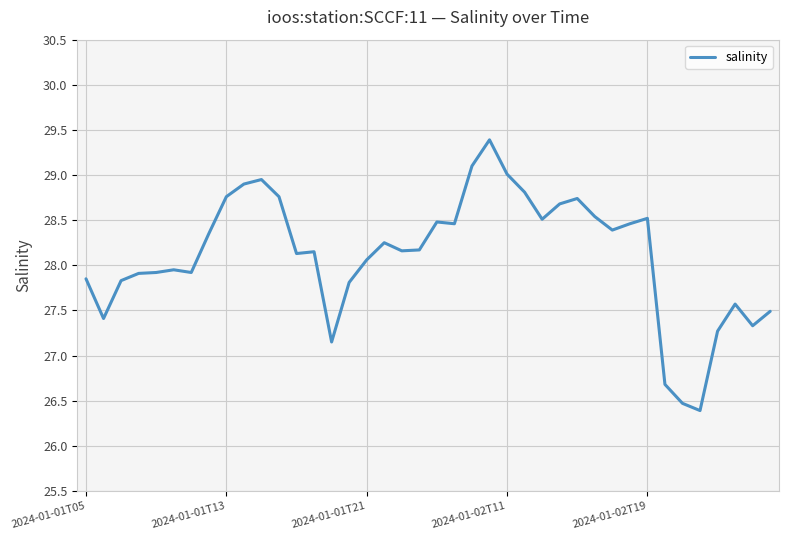

What is the difference between the maximum and minimum values?

3.0